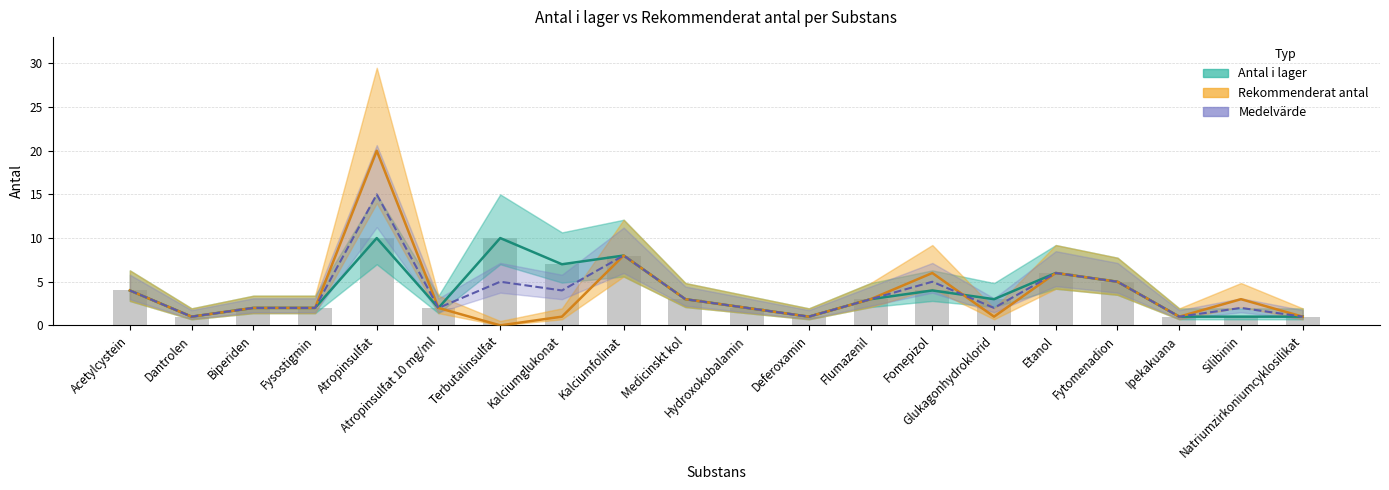

Reading left to right, extract all data points from this chart.

Antal i lager: 4	1	2	2	10	2	10	7	8	3	2	1	3	4	3	6	5	1	1	1
Rekommenderat antal: 4	1	2	2	20	2	0	1	8	3	2	1	3	6	1	6	5	1	3	1
Medelvärde: 4	1	2	2	15	2	5	4	8	3	2	1	3	5	2	6	5	1	2	1